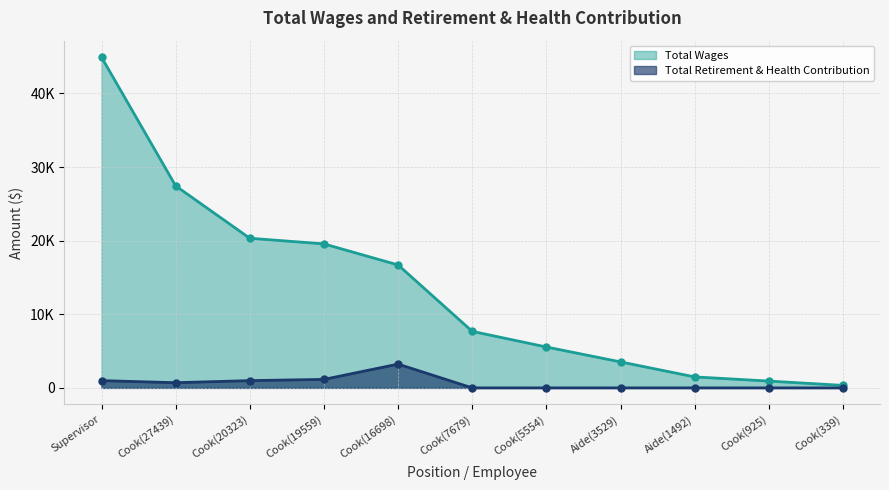

Reading right to left, extract all data points from this chart.

Total Wages: 339	925	1492	3529	5554	7679	16698	19559	20323	27439	44914
Total Retirement & Health Contribution: 0	0	0	0	0	0	3230	1153	987	705	987